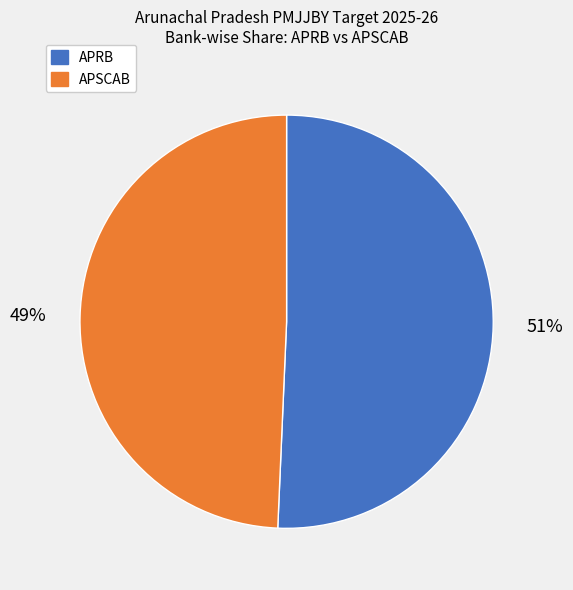

To the nearest percent, what is the average slice percentage?

50%